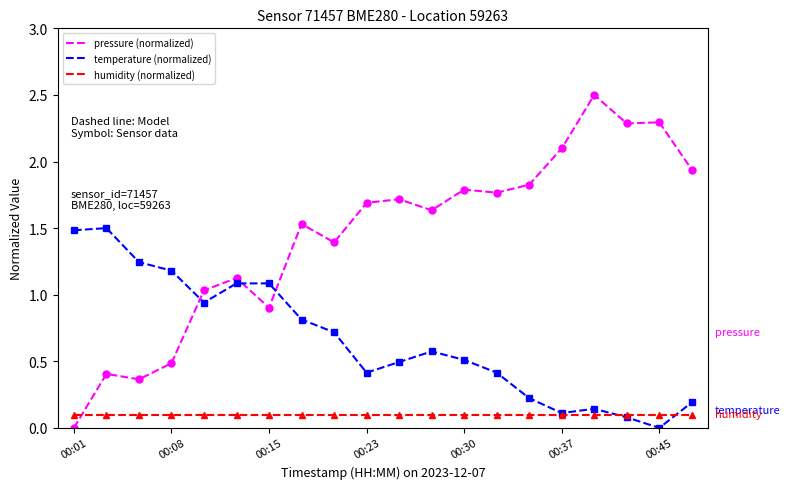

Rank the series by their maximum value, from lowest to highest.

humidity (normalized), temperature (normalized), pressure (normalized)